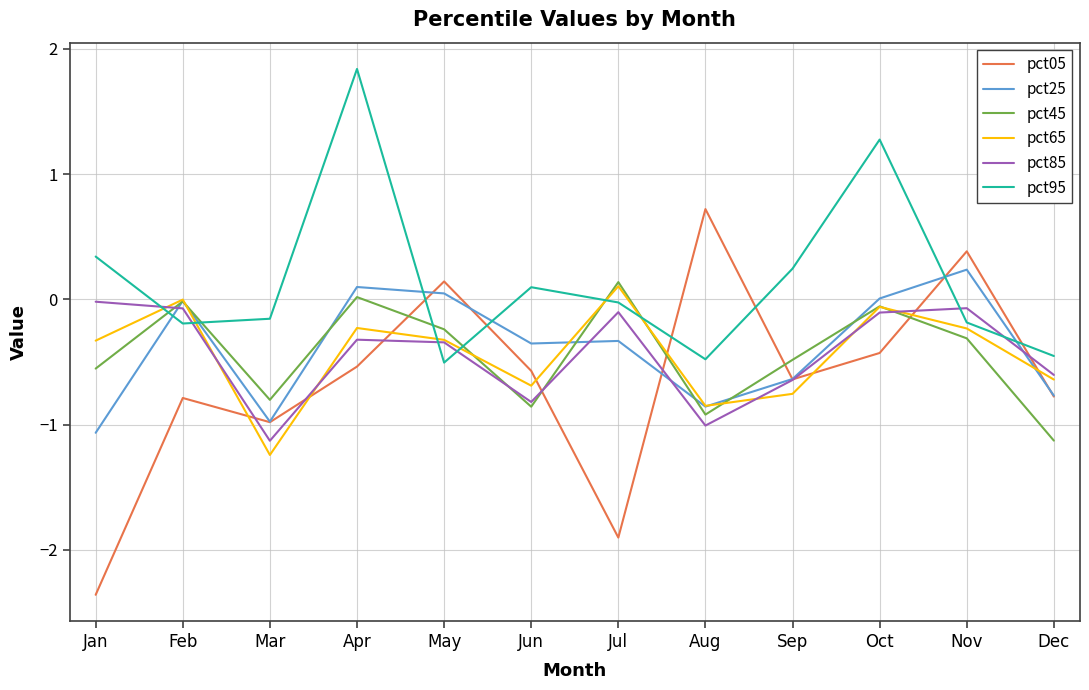

What is the difference between the second highest and minimum values in the pct95 series?

1.8